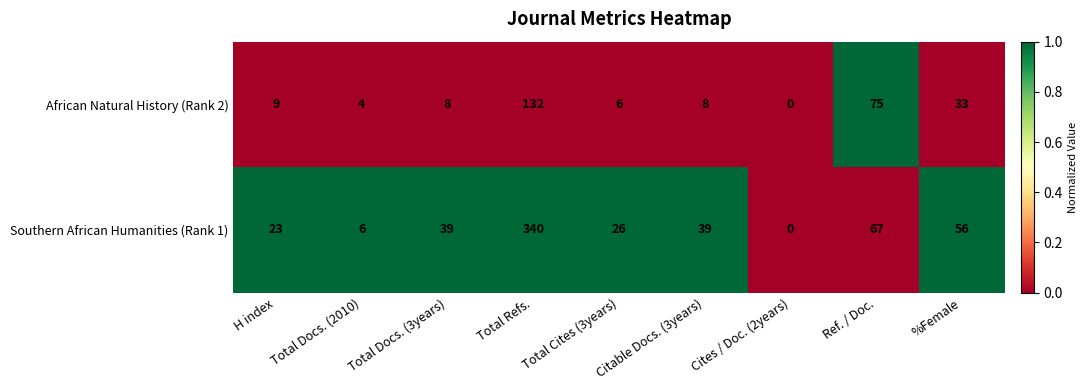

At which category does the chart reach its minimum across all series?

Cites / Doc. (2years)